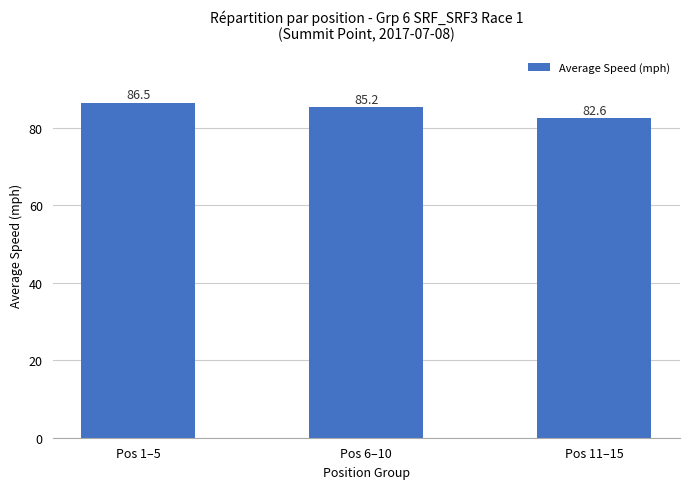

What is the maximum value shown in the chart?

86.5